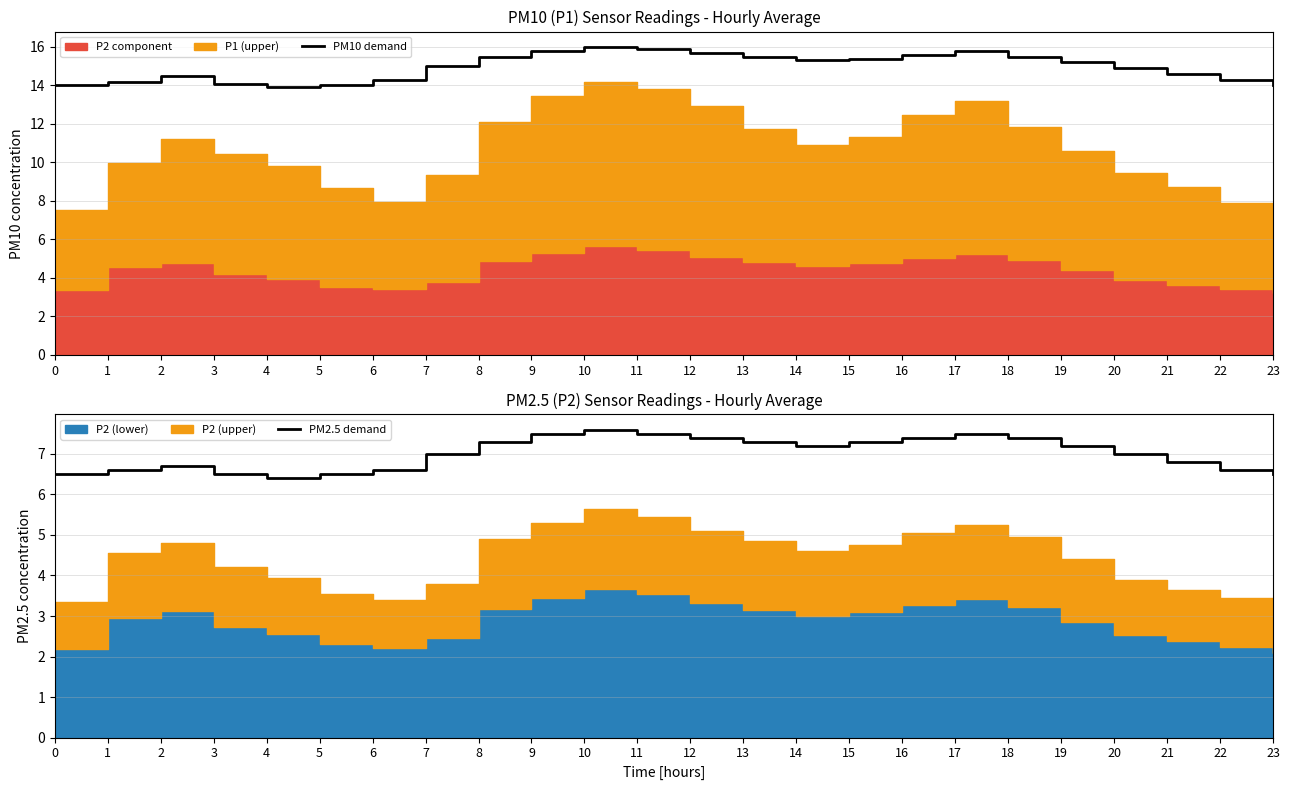

Which series has the largest range (max minus min)?

PM10 demand